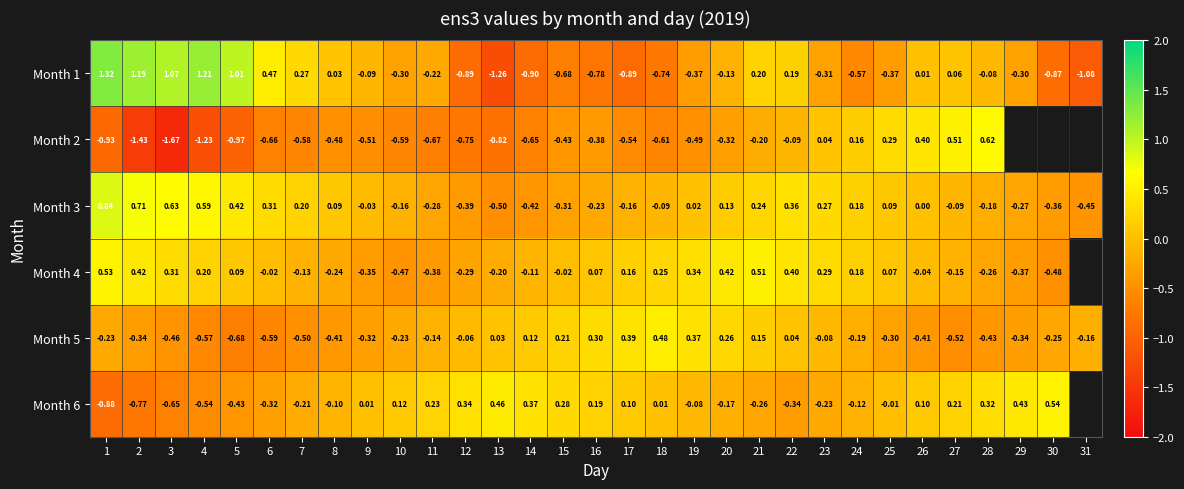

Is the value of Month 6 at 23 greater than the value of Month 3 at 7?

No